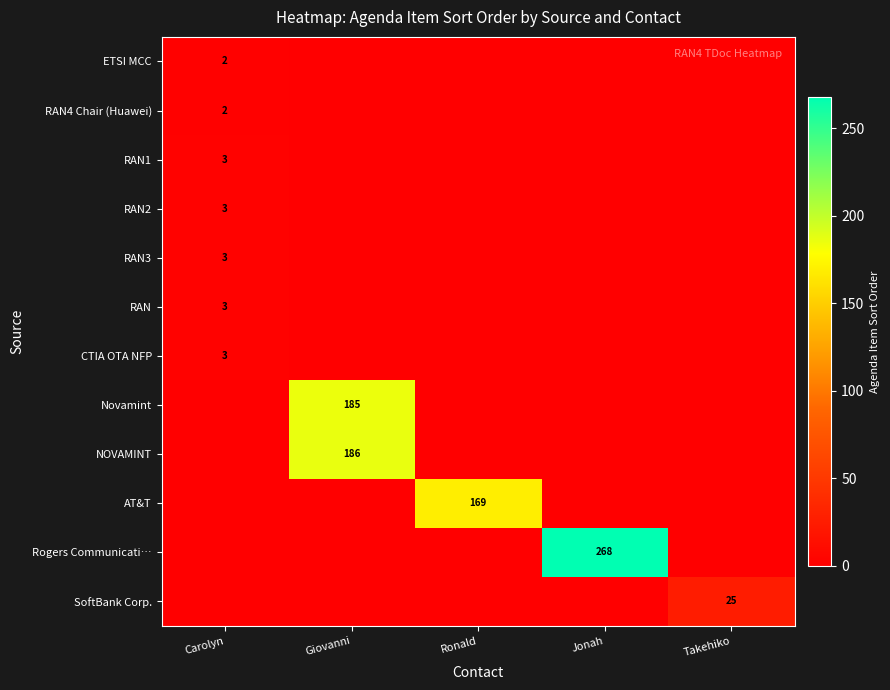

What is the spread (max minus min) of values at Giovanni?

186